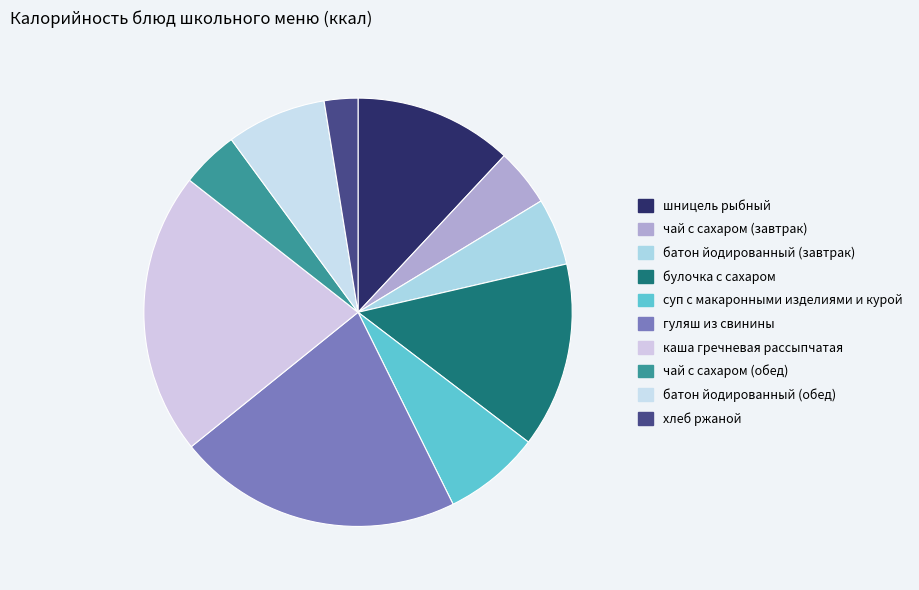

Combined, what portion of the pie is каша гречневая рассыпчатая and булочка с сахаром?

35.4%